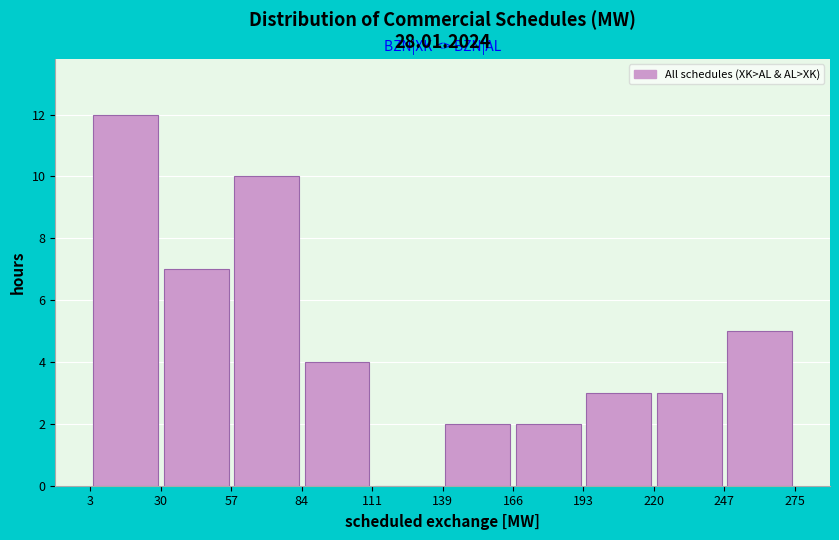

Over which range of the x-axis is the bar tallest?

3 to 30